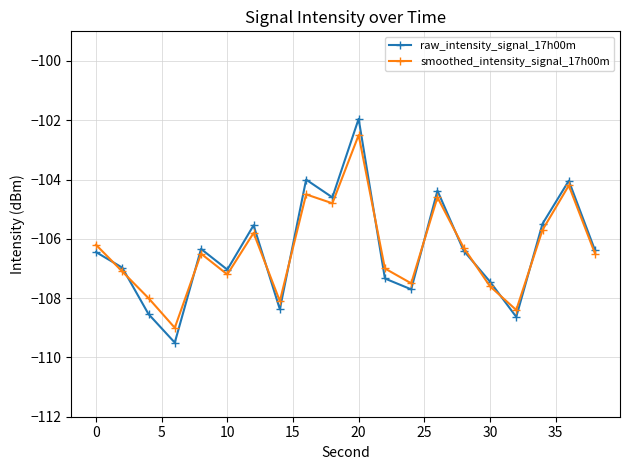

How many interior local valleys does the raw_intensity_signal_17h00m series have?

6